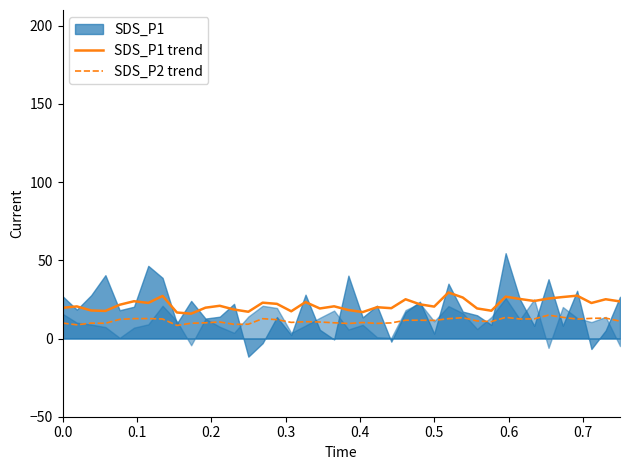

What is the lowest value of the SDS_P1 trend series?

15.9